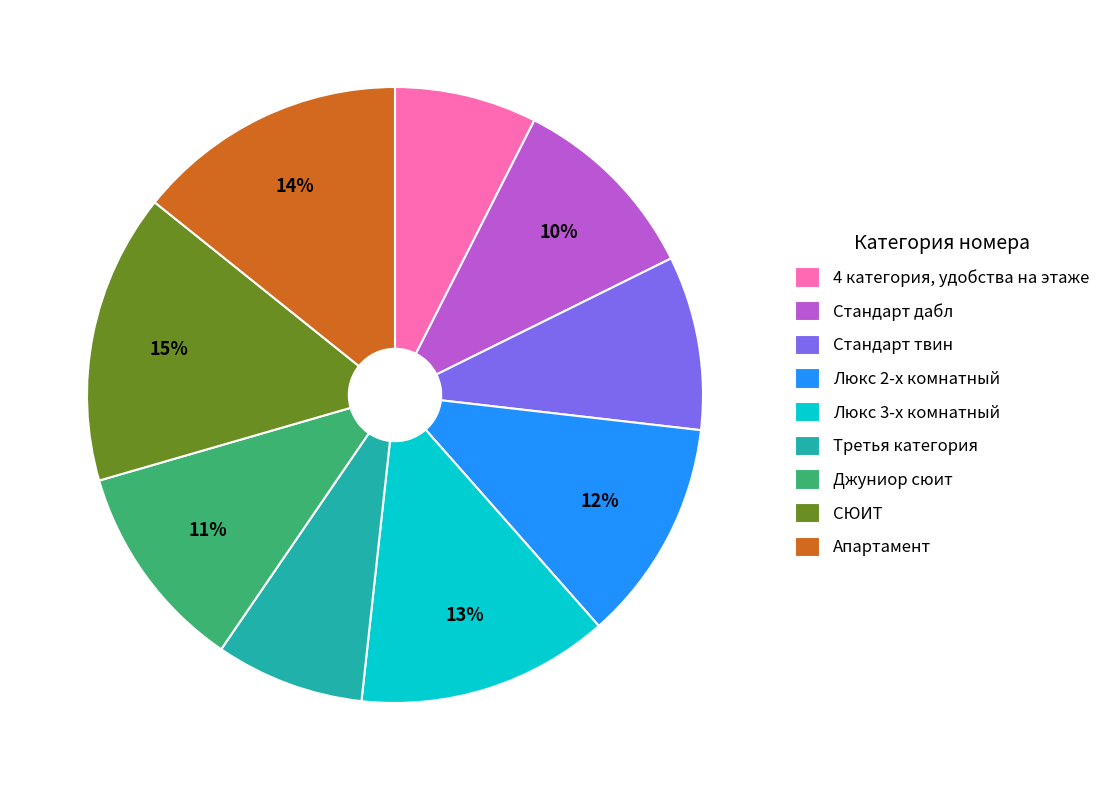

Is Стандарт дабл the majority of the pie?

No